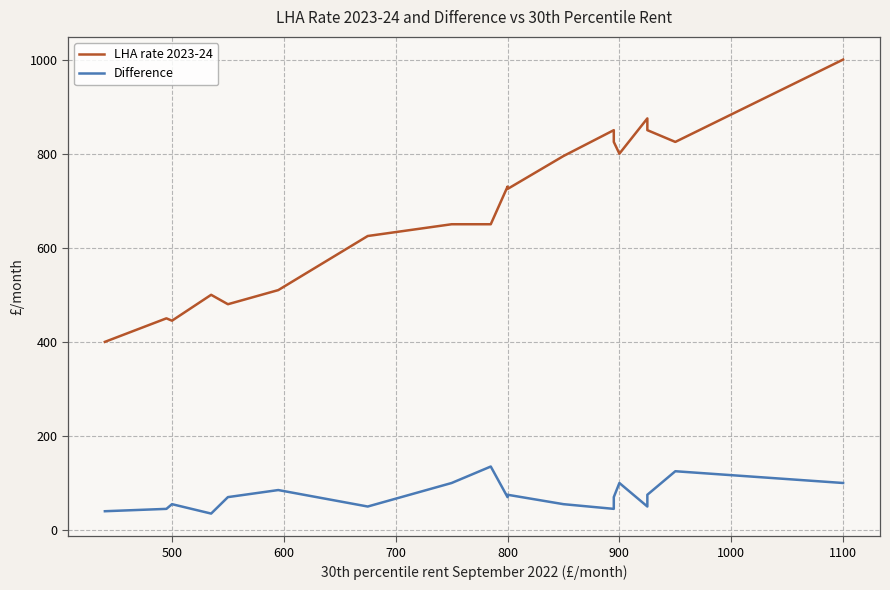

What is the greatest value displayed?

1000